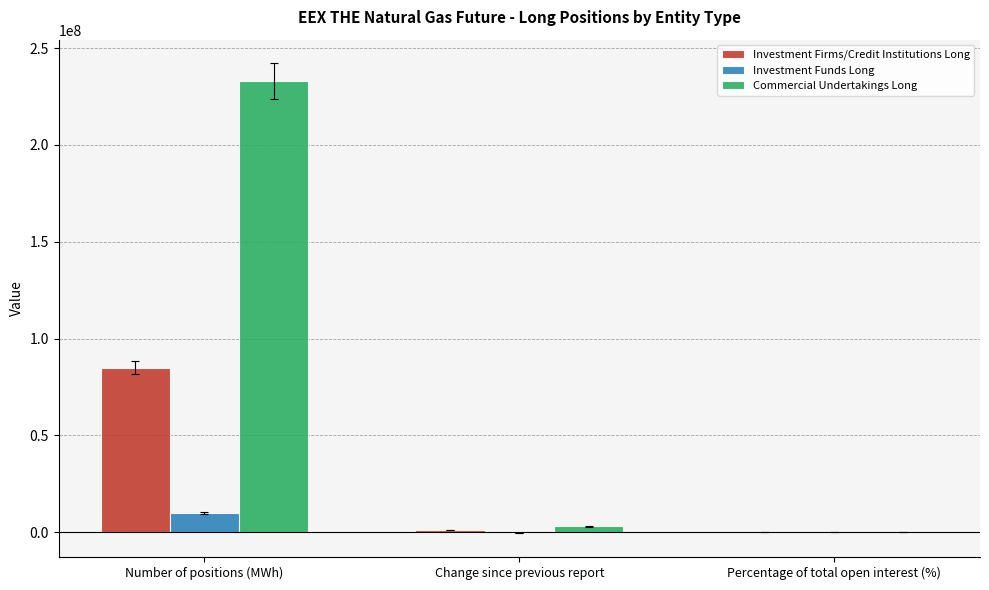

The value of Commercial Undertakings Long at Number of positions (MWh) is 232925440.0. True or false?

True